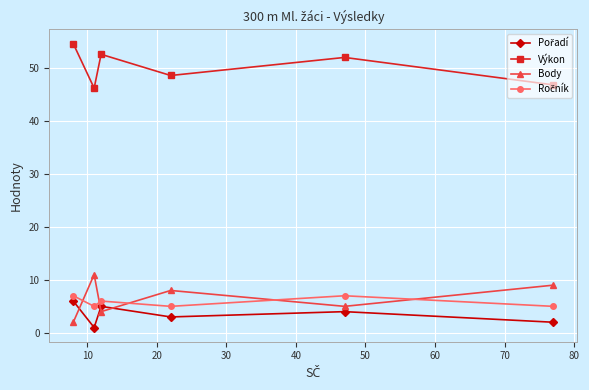

What is the difference between the maximum and second lowest values in the Výkon series?

7.8